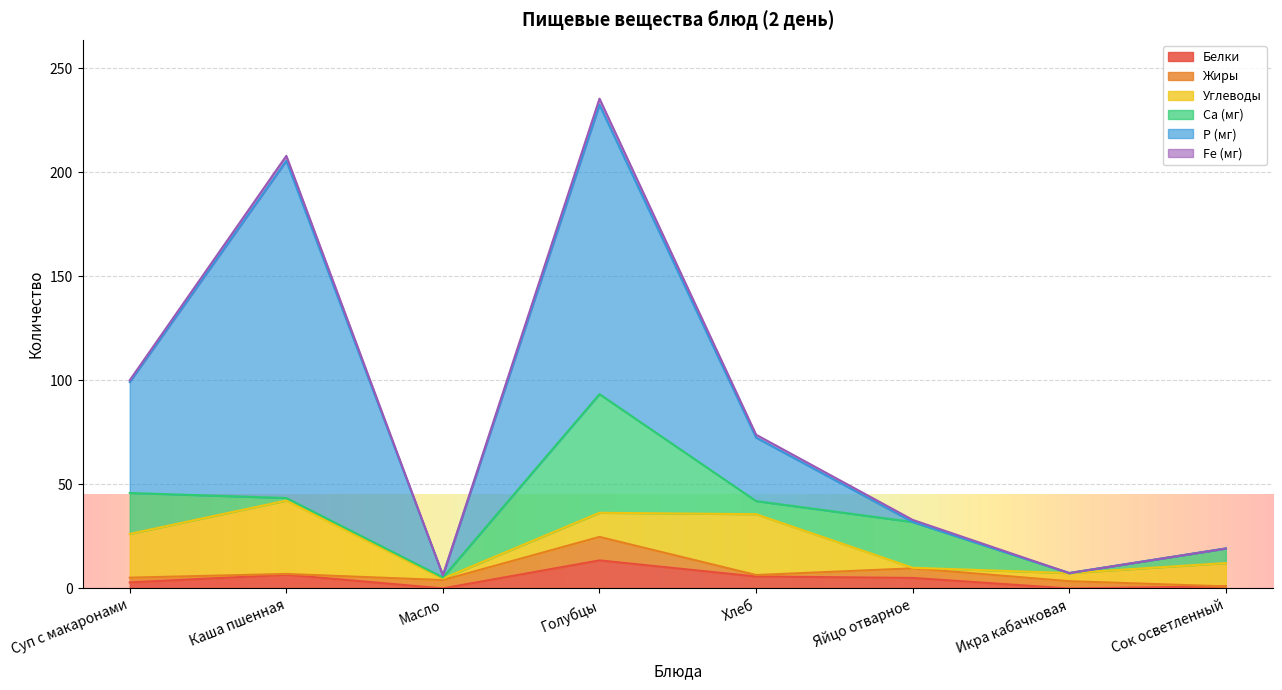

At how many categories does at least one series exceed 16?

5